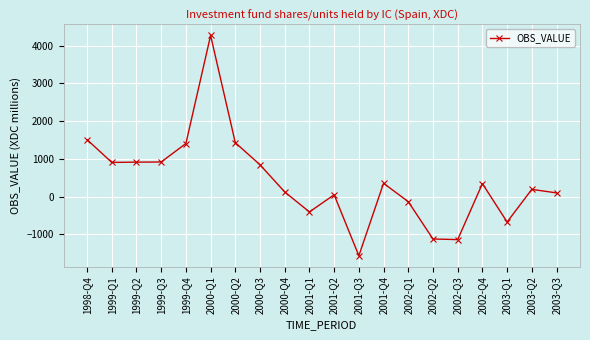

The chart shows a value of 355 at 2001-Q4. True or false?

True